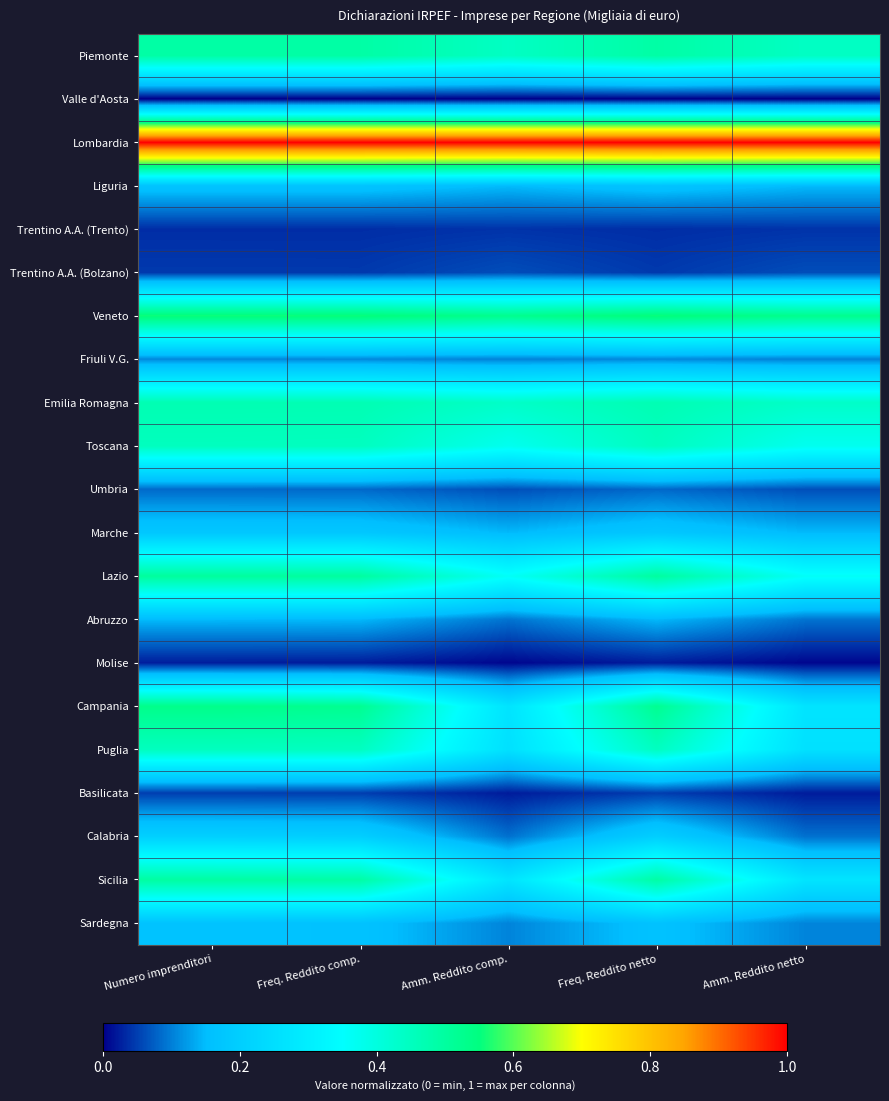

List the series in order of their peak value, highest first.

Lombardia, Veneto, Campania, Lazio, Sicilia, Piemonte, Emilia Romagna, Toscana, Puglia, Calabria, Marche, Liguria, Sardegna, Abruzzo, Friuli V.G., Umbria, Trentino A.A. (Bolzano), Basilicata, Trentino A.A. (Trento), Molise, Valle d'Aosta